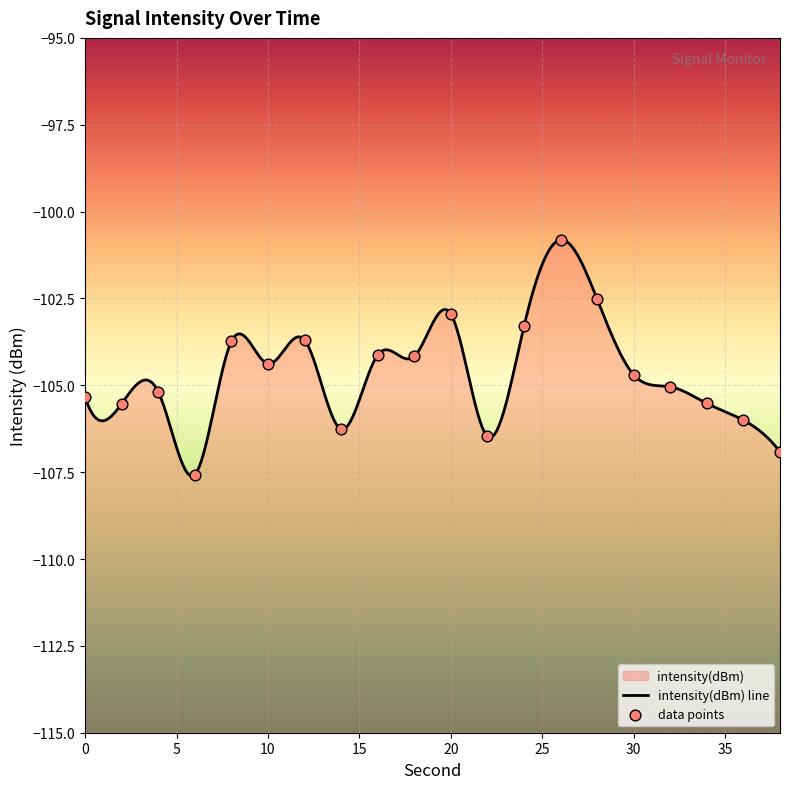

Between 8 and 30, which is larger?

8